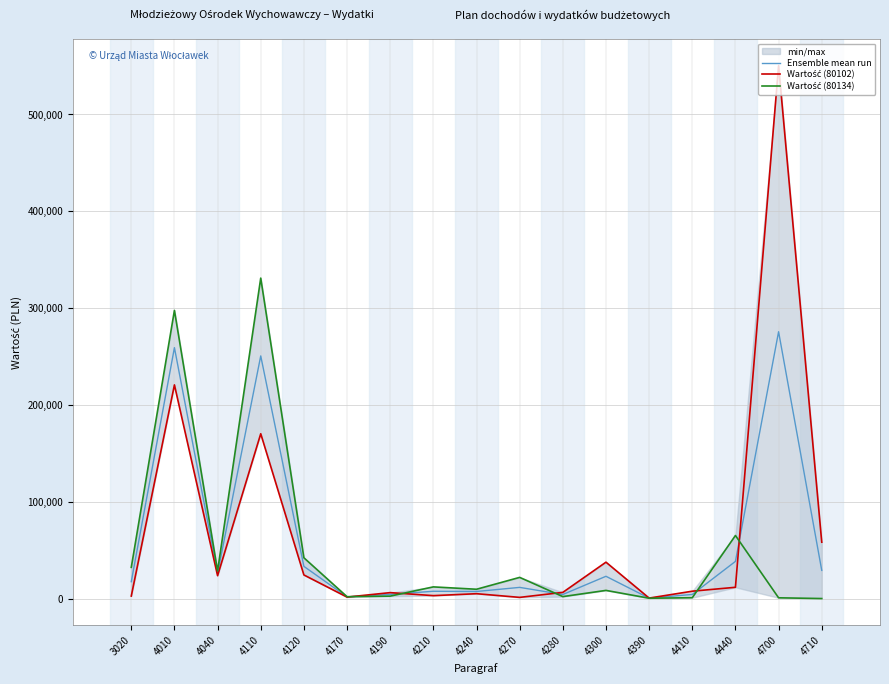

At which category does the chart reach its minimum across all series?

4710